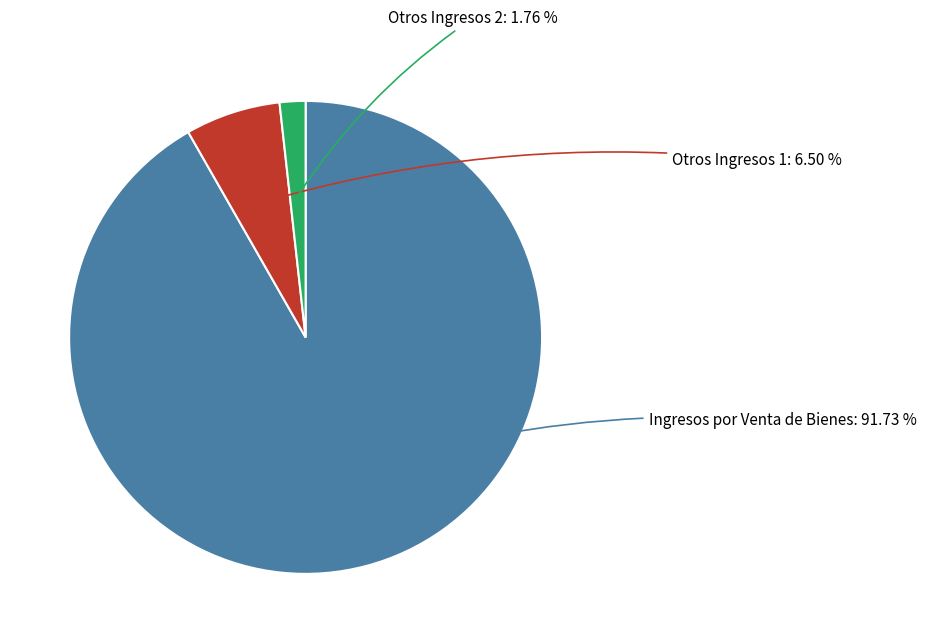

Is there a majority slice in this chart?

Yes